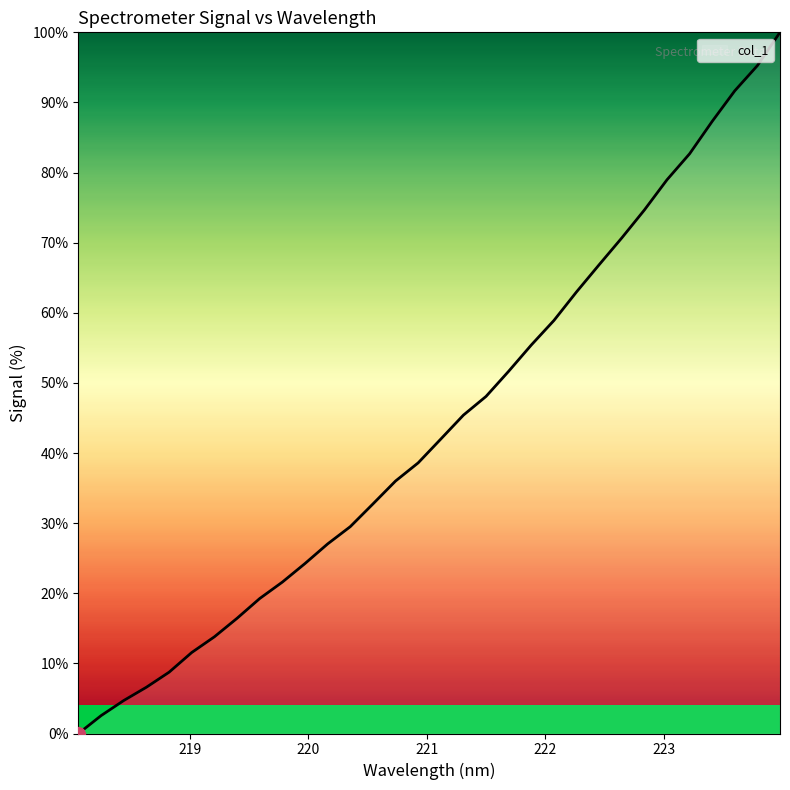

What is the difference between the maximum and minimum values?

100.0